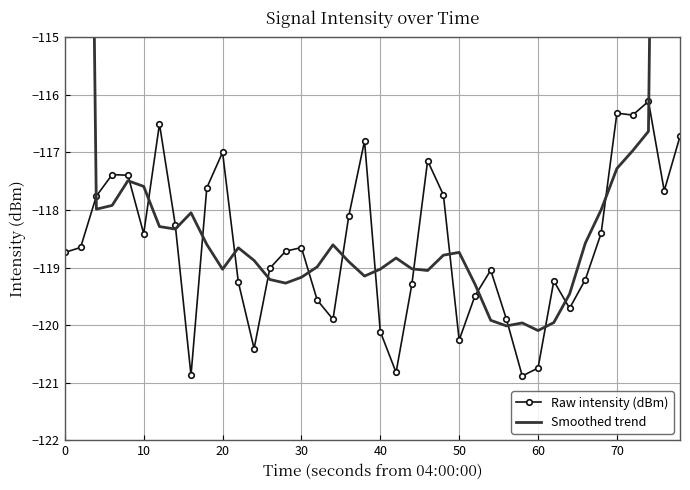

True or false: Raw intensity (dBm) has more than 2 points higher than both neighbors.

True